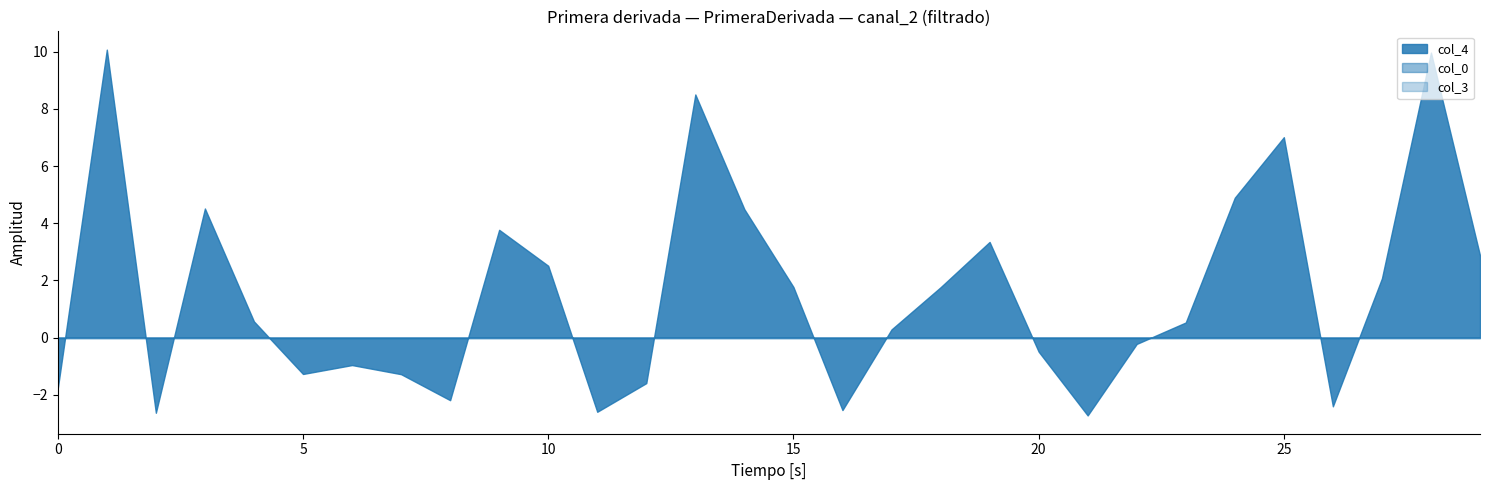

Which series has the largest range (max minus min)?

col_4